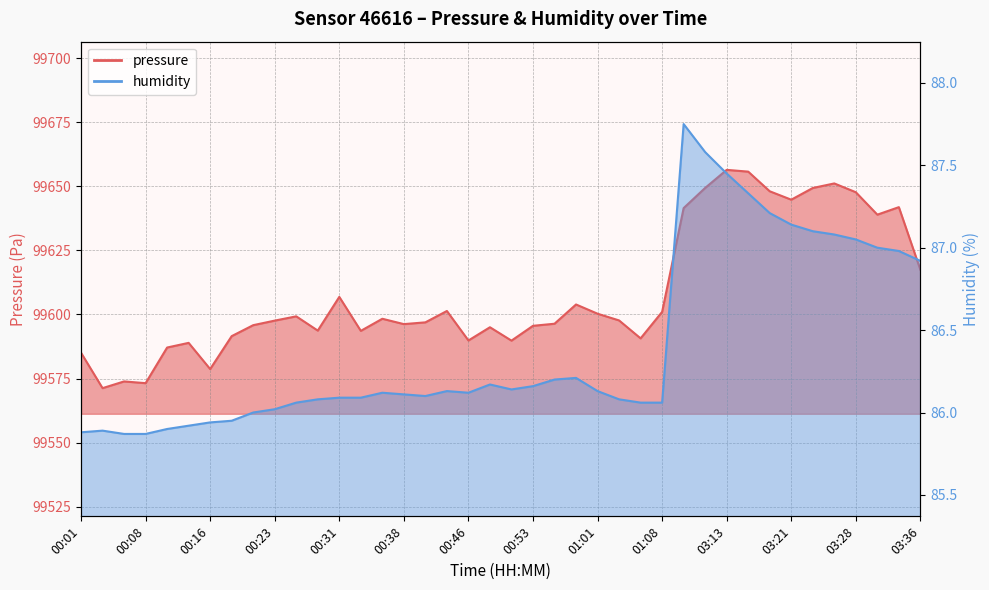

Is the value of humidity at 00:01 greater than the value of pressure at 03:28?

No